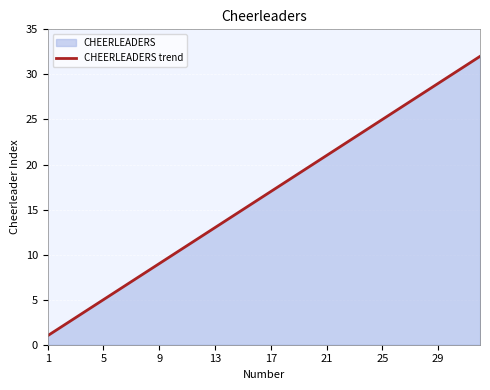

What is the maximum value shown in the chart?

32